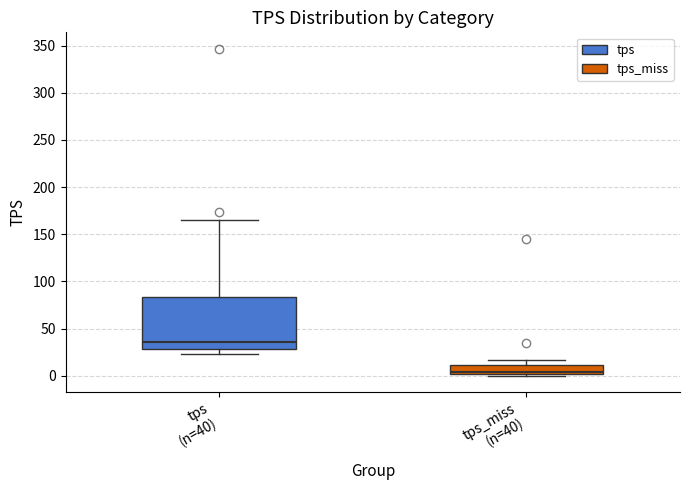

Reading left to right, read every box against the y-axis: the position of its median line, the range the box covers, and the ends of its whiskers. The values are not printed on the chart, so give them approximately, as read against the axis.

tps (n=40): median 35, box 30 to 85, whiskers 25 to 165
tps_miss (n=40): median 5, box 0 to 10, whiskers 0 (just below the box's lower edge) to 15